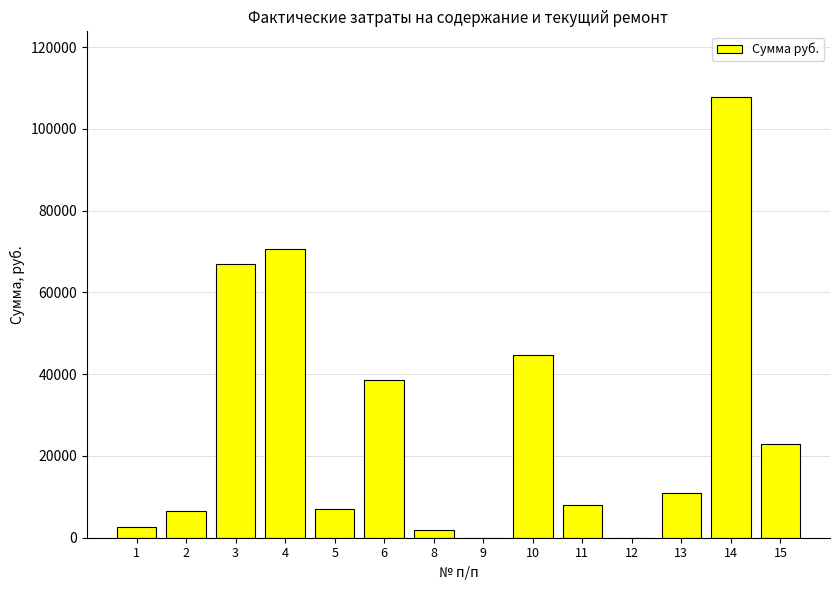

Between 11 and 1, which is larger?

11